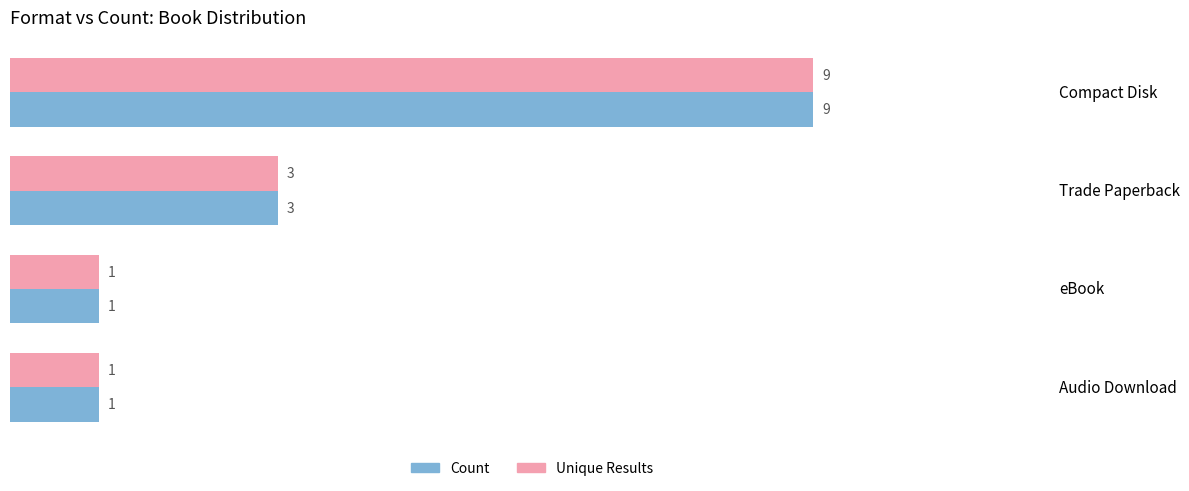

What is the lowest value of the Count series?

1